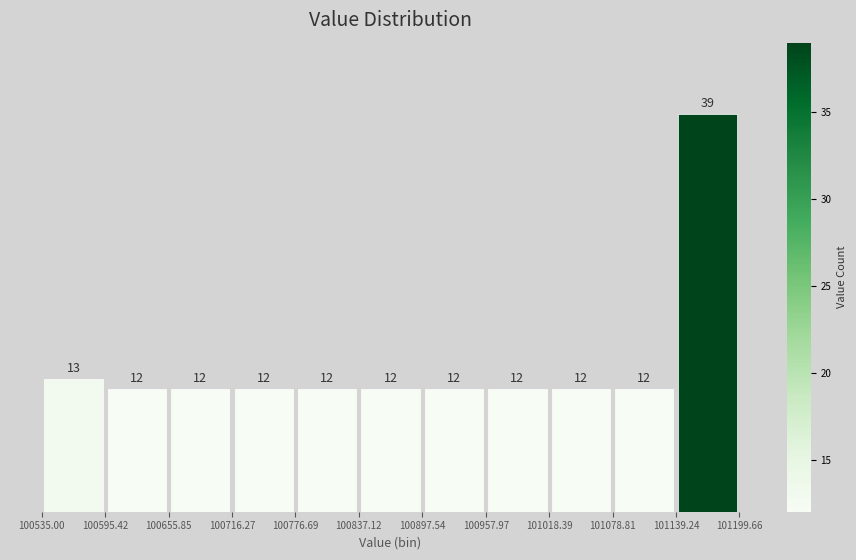

Reading left to right, transcribe this chart: for each bar, give the range it covers on the x-axis and its height.

100535.00 to 100595.42: 13
100595.42 to 100655.85: 12
100655.85 to 100716.27: 12
100716.27 to 100776.69: 12
100776.69 to 100837.12: 12
100837.12 to 100897.54: 12
100897.54 to 100957.97: 12
100957.97 to 101018.39: 12
101018.39 to 101078.81: 12
101078.81 to 101139.24: 12
101139.24 to 101199.66: 39